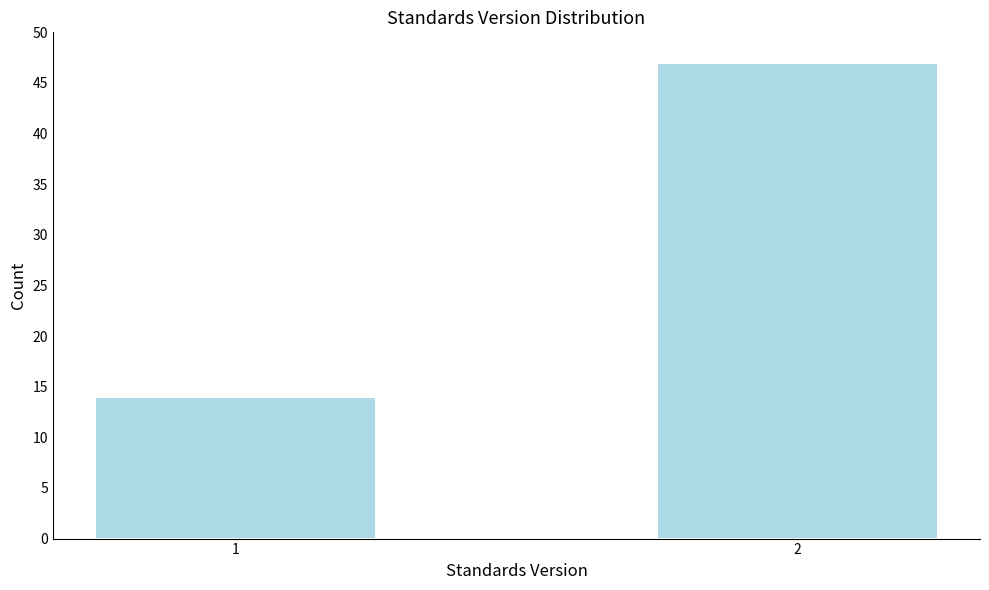

Reading left to right, list all the values displayed in this chart.

1=14	2=47